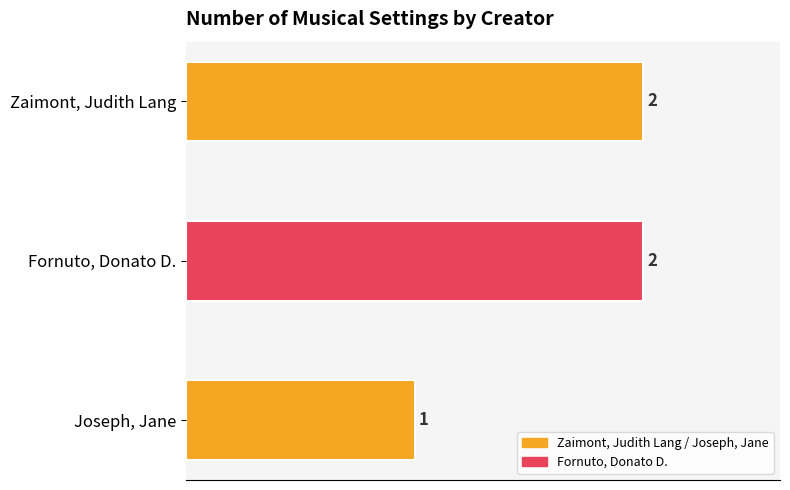

Reading top to bottom, list all the values displayed in this chart.

2	2	1